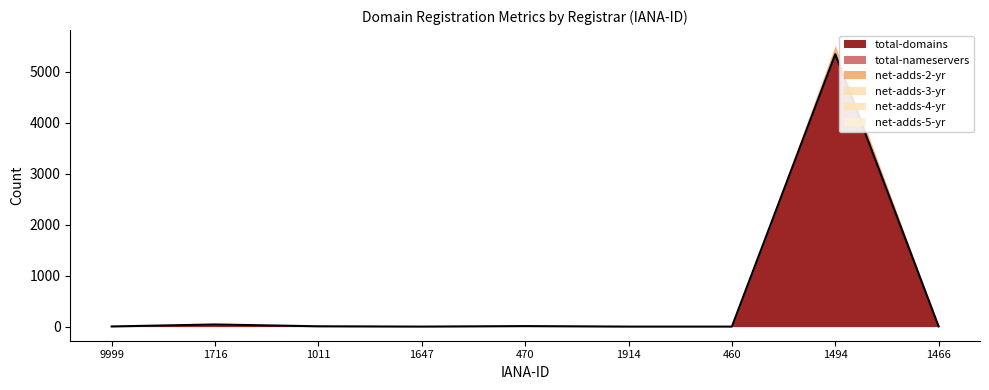

True or false: net-adds-4-yr and total-domains cross at least once.

False